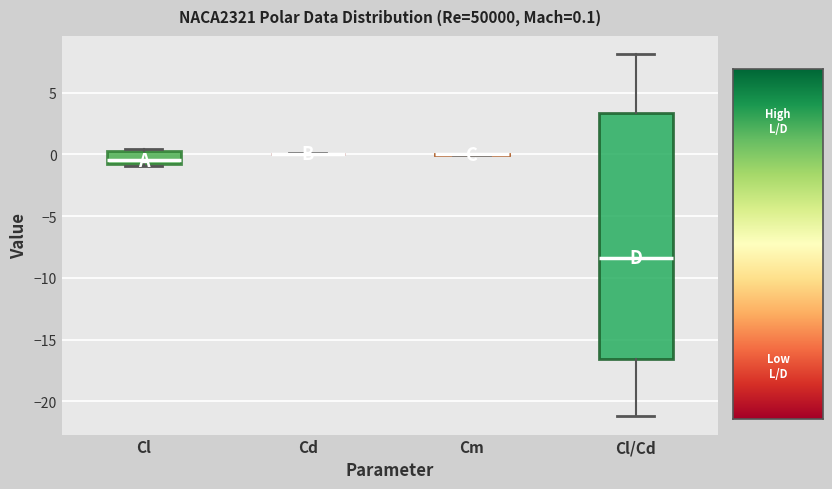

Comparing the boxes themselves (not the whiskers), which one is the tallest?

Cl/Cd